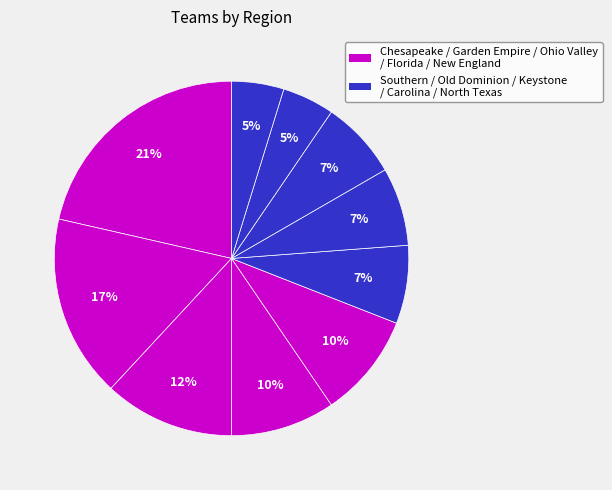

How many slices are in this pie chart?

10